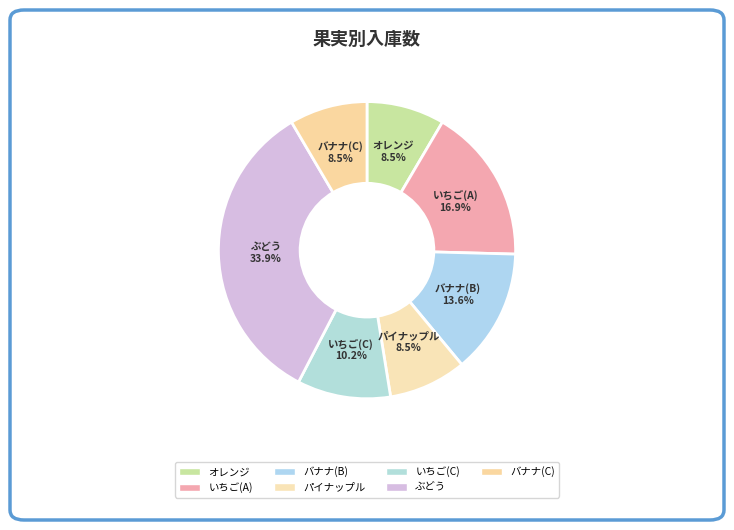

Which category has the biggest portion of the pie?

ぶどう